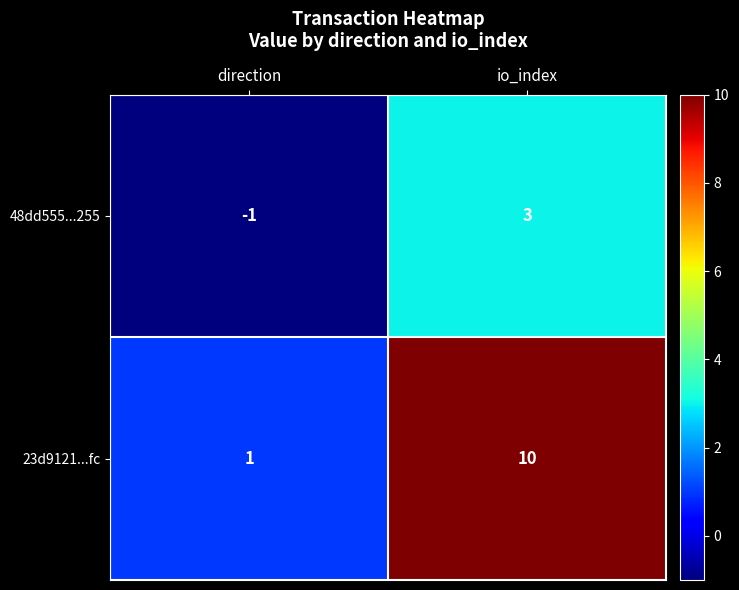

Which series changed the most between direction and io_index?

23d9121...fc